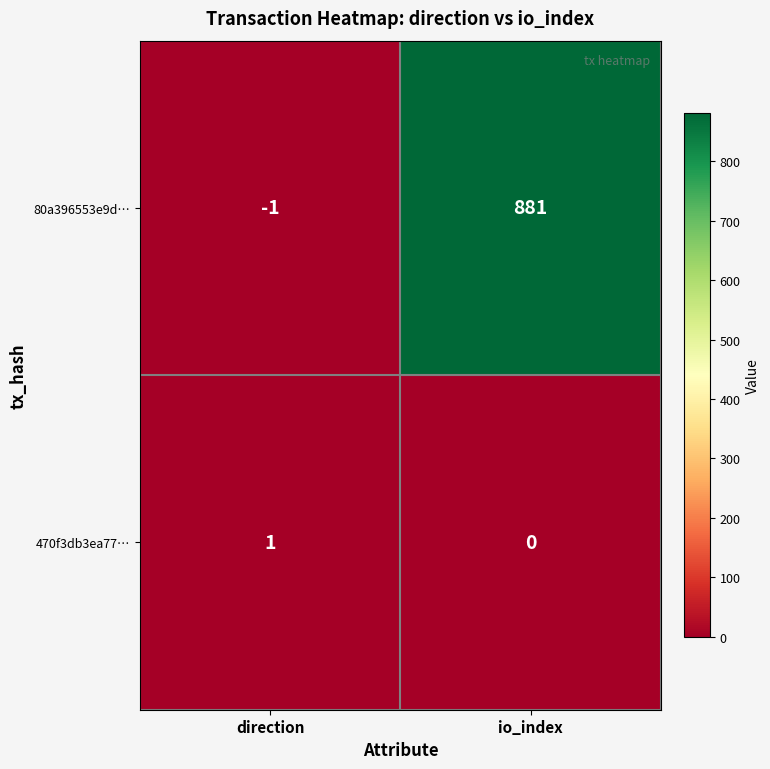

At which label is 470f3db3ea77… closest to 0?

io_index